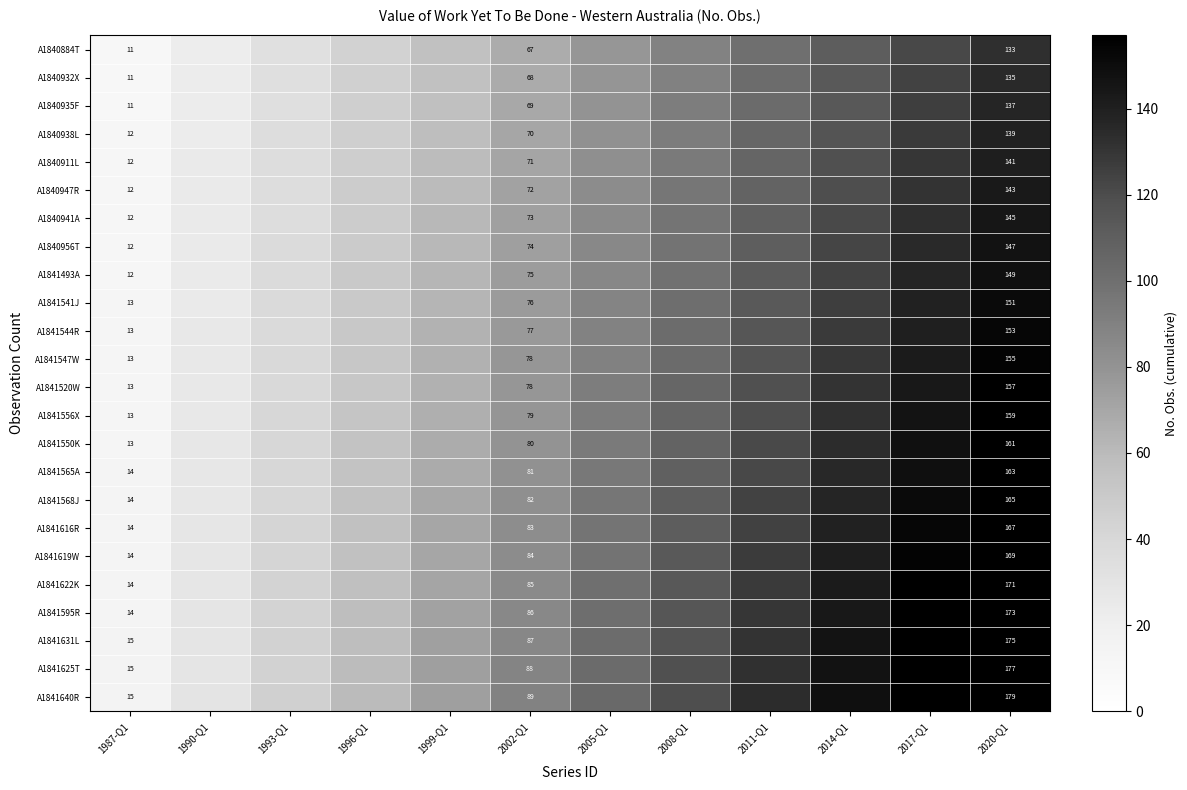

The value of A1840938L at 2002-Q1 is 118. True or false?

False